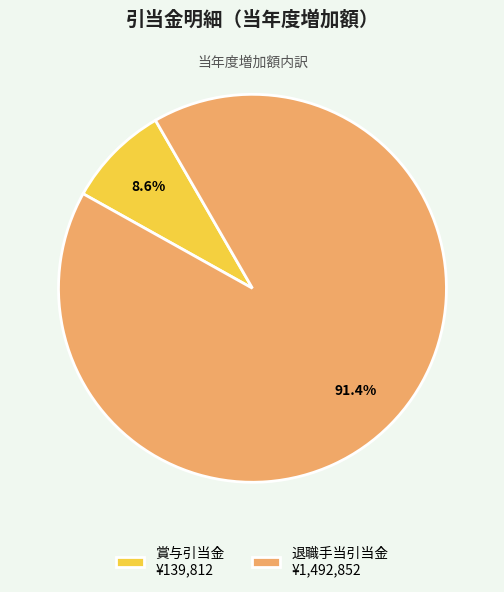

Is there any slice that represents more than half of the pie?

Yes